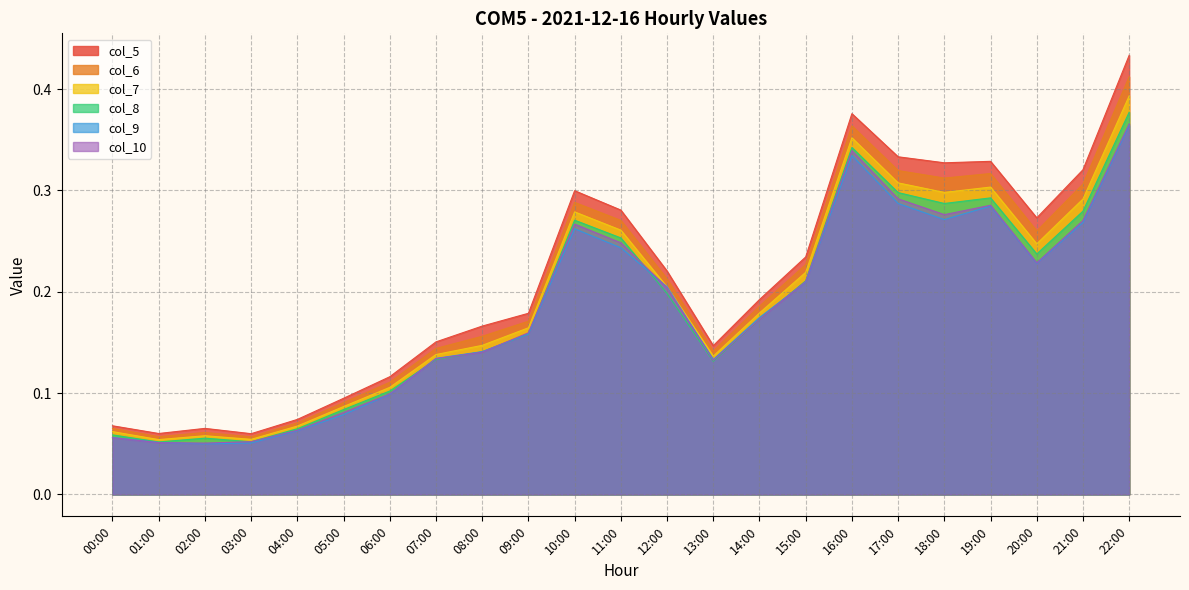

What is the highest value of the col_10 series?

0.4